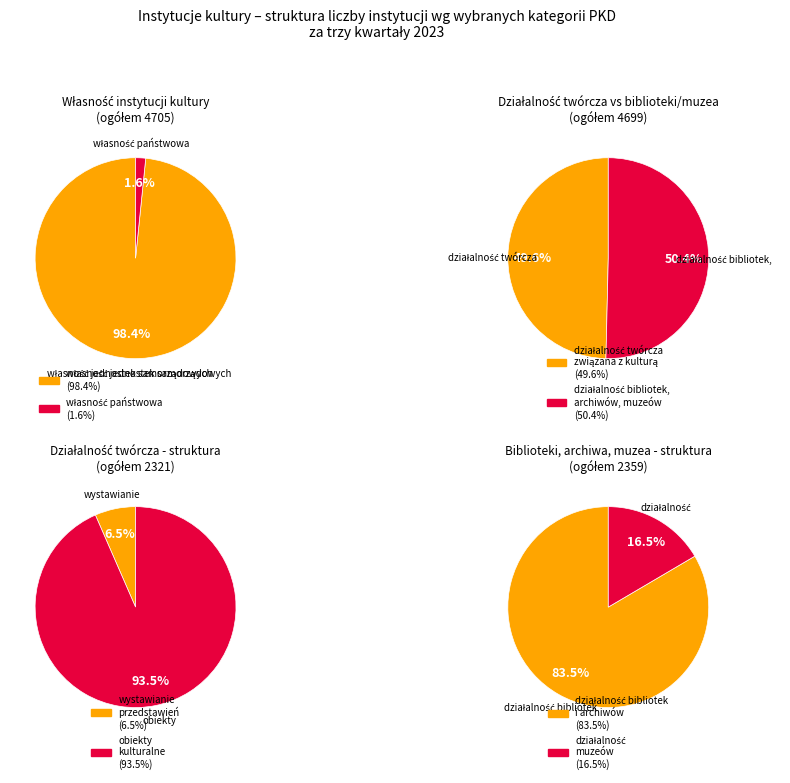

To the nearest percent, what percentage of the pie is własność jednostek samorządowych?

98%